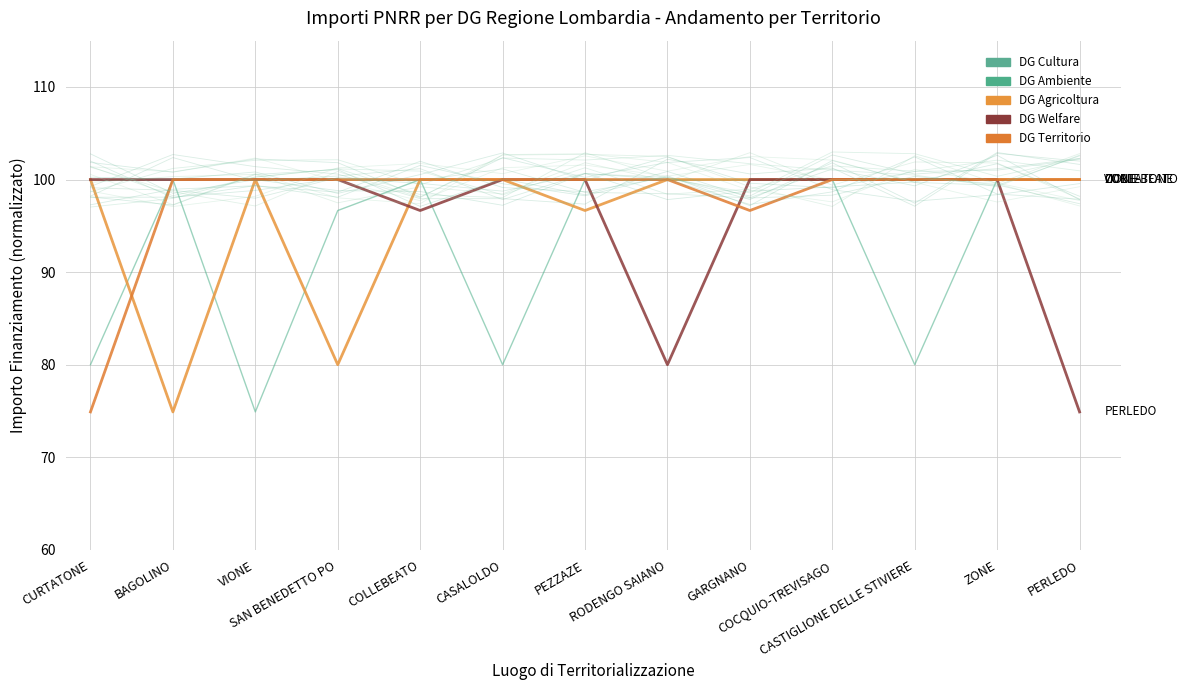

Count the number of categories in the chart.

13